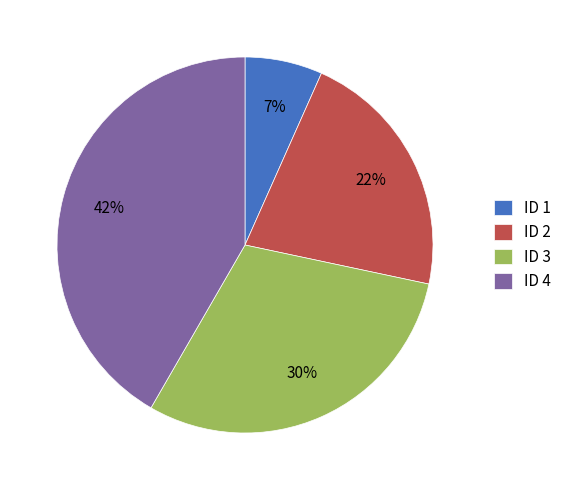

Which category has the biggest portion of the pie?

ID 4